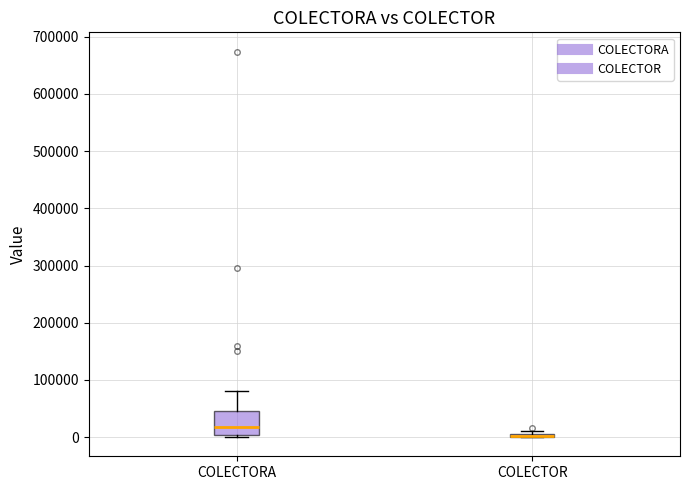

Reading left to right, read every box against the y-axis: the position of its median line, the range the box covers, and the ends of its whiskers. The values are not printed on the chart, so give them approximately, as read against the axis.

COLECTORA: median 20000, box 0 to 50000, whiskers 0 (just below the box's lower edge) to 80000
COLECTOR: box collapsed to a line at 0, whiskers 0 to 10000